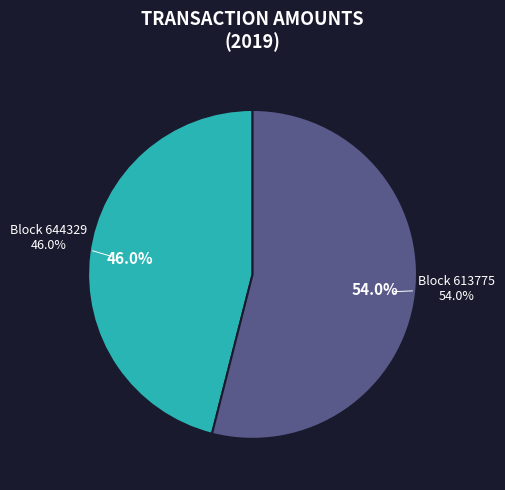

What percentage is the 644329 slice, to the nearest percent?

46%